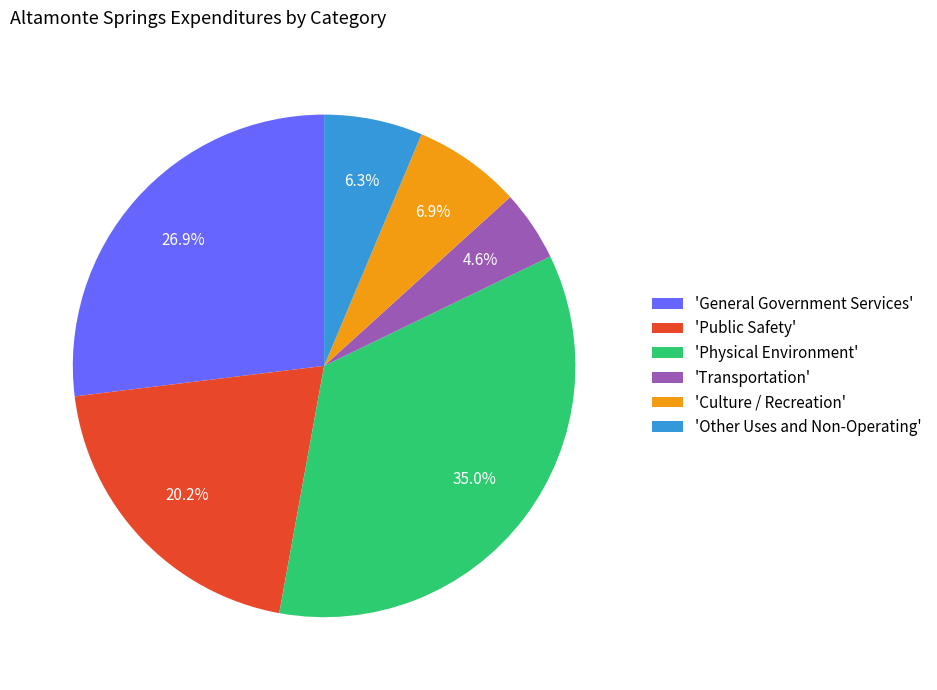

How many slices are in this pie chart?

6